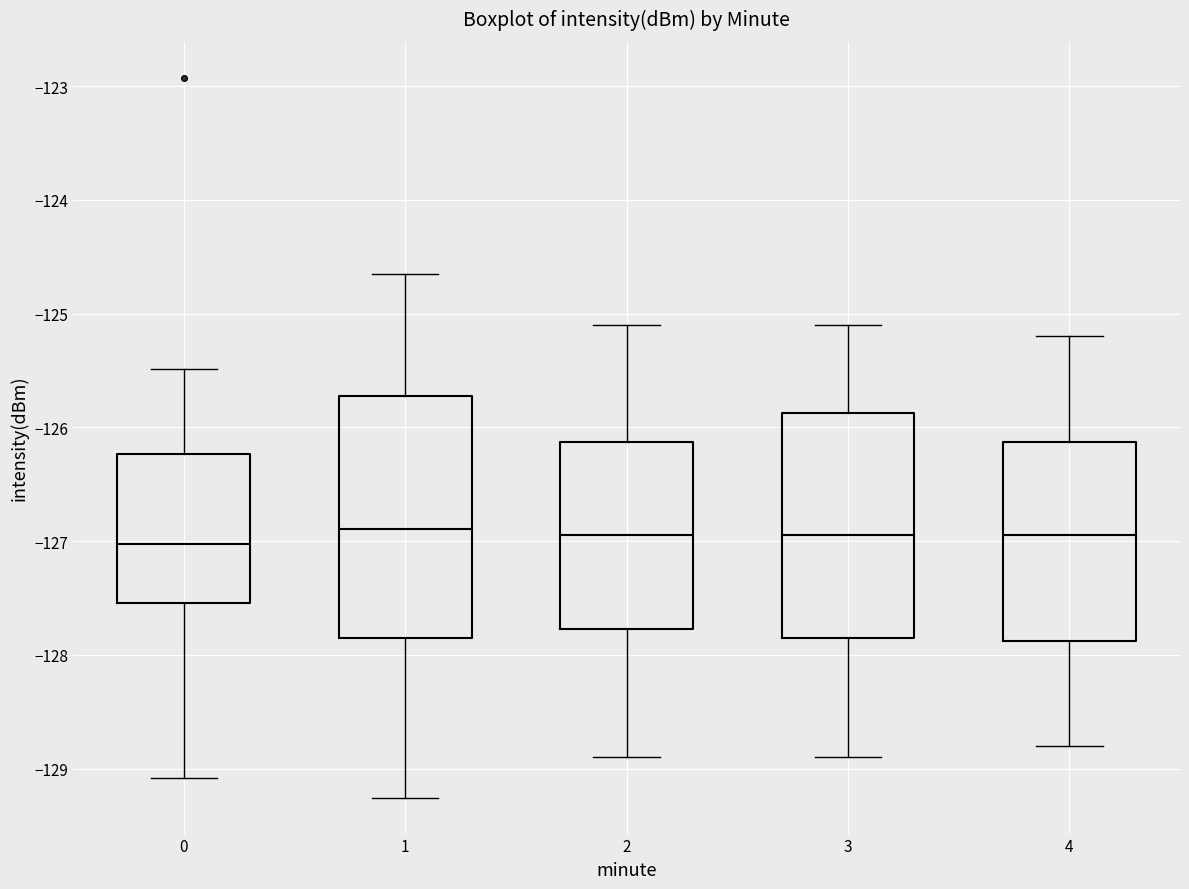

Reading left to right, transcribe this box plot: for each box, give where its median line is, the range the box spans, and where its two whiskers end, as read against the y-axis. The values are not printed on the chart, so give them approximately, as read against the axis.

0: median -127.0, box -127.5 to -126.2, whiskers -129.1 to -125.5
1: median -126.9, box -127.8 to -125.7, whiskers -129.3 to -124.6
2: median -126.9, box -127.8 to -126.1, whiskers -128.9 to -125.1
3: median -126.9, box -127.8 to -125.9, whiskers -128.9 to -125.1
4: median -126.9, box -127.9 to -126.1, whiskers -128.8 to -125.2